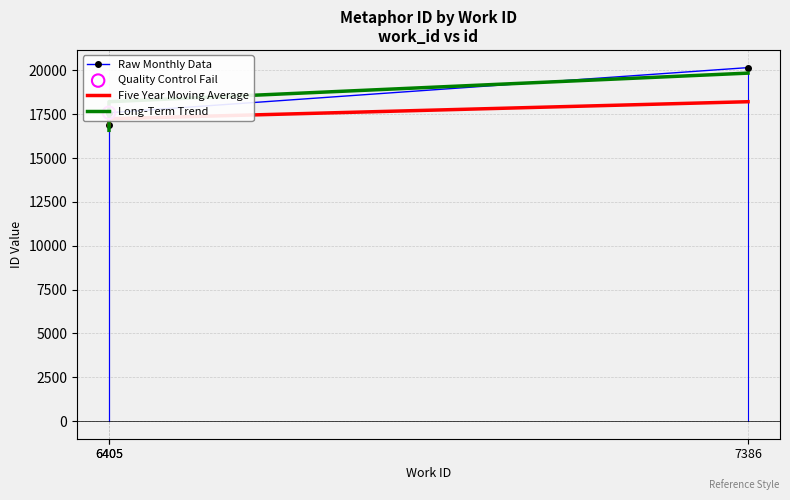

Which series has the largest Y range (max minus min)?

Long-Term Trend